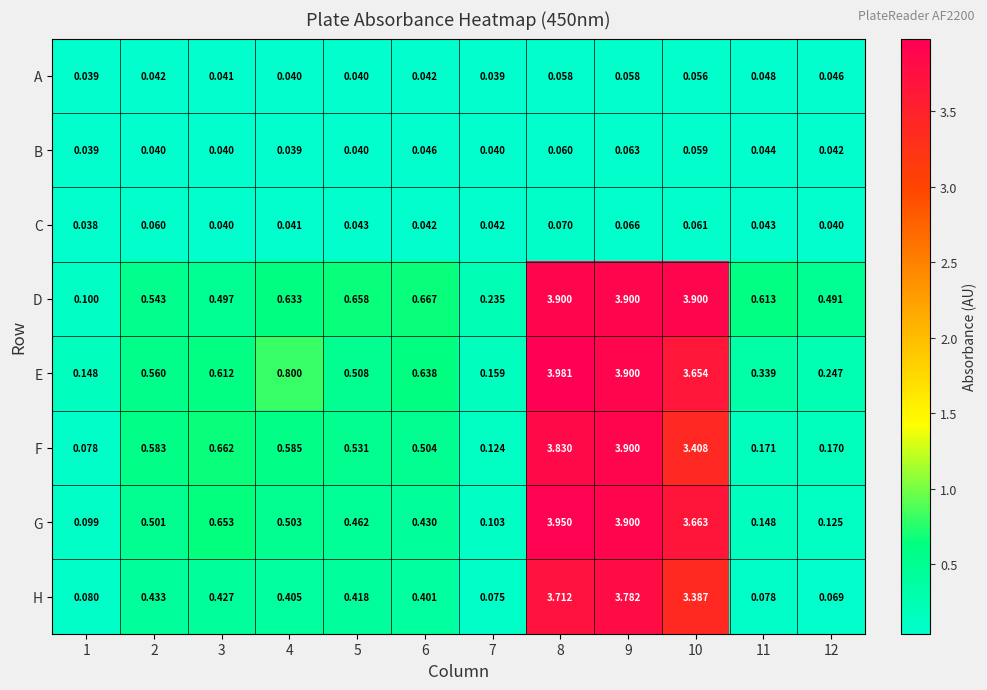

Count the number of data series in this chart.

8